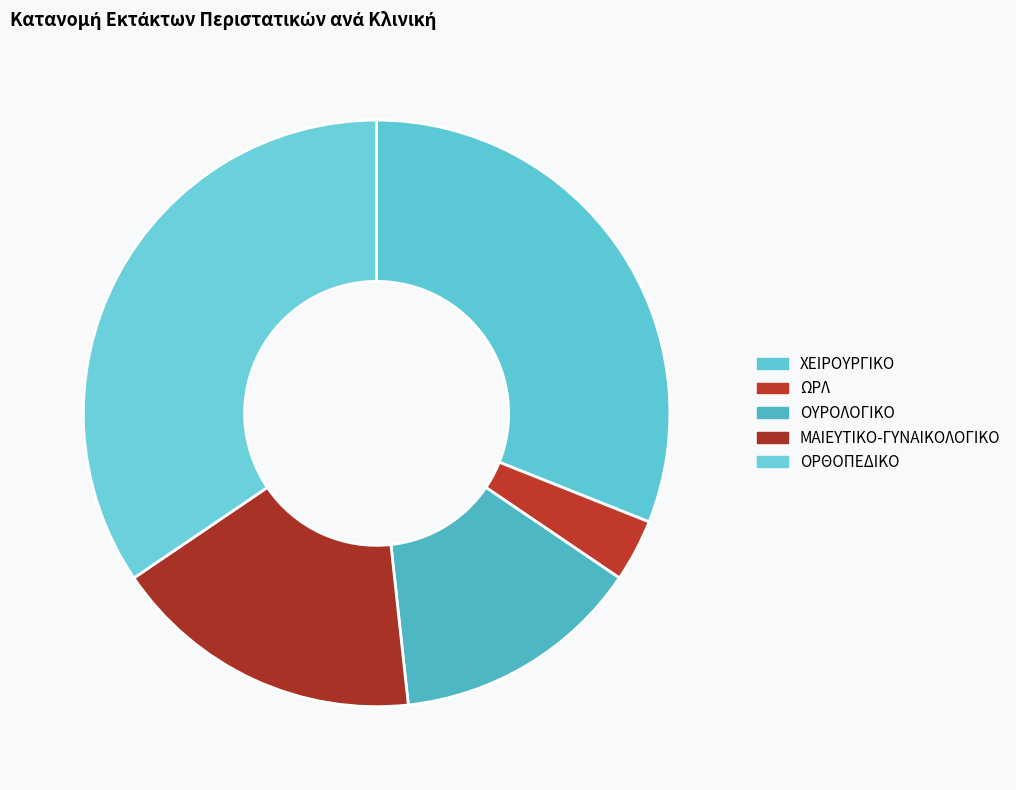

How many segments does this pie chart have?

5